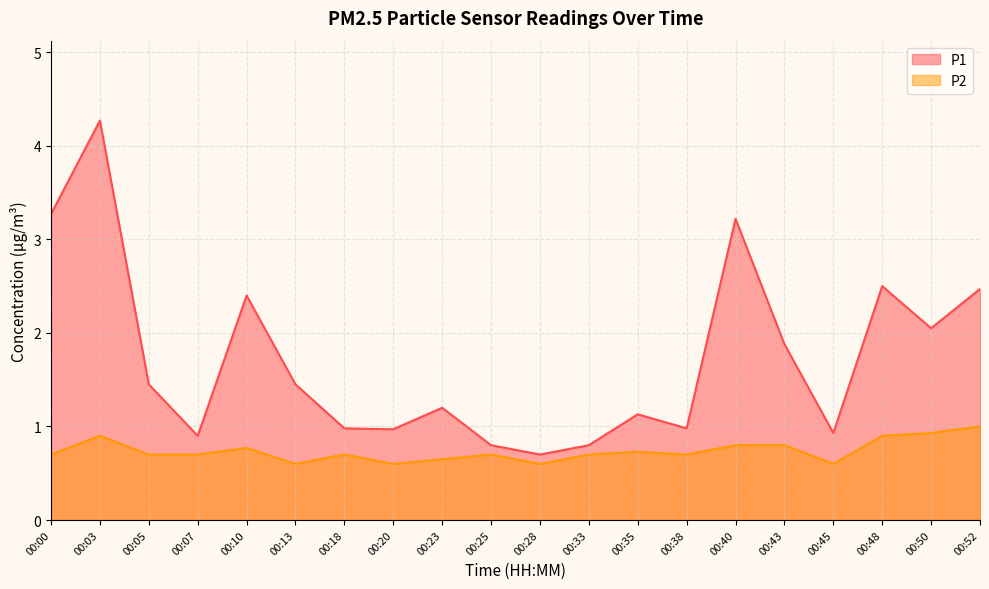

Is it true that P1 equals 1.6 at 00:10?

False